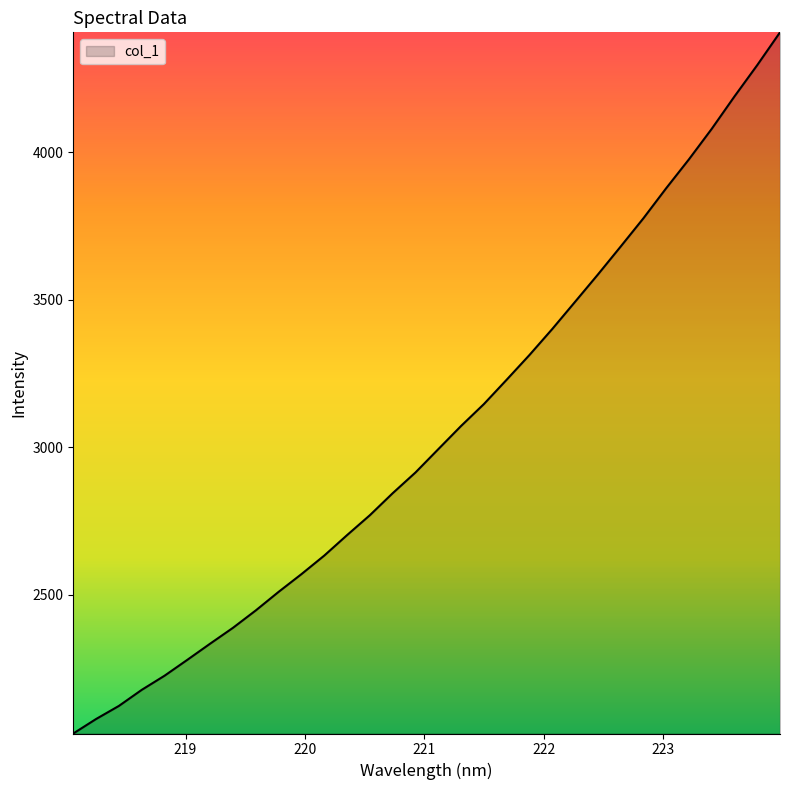

What is the greatest value displayed?

4406.7